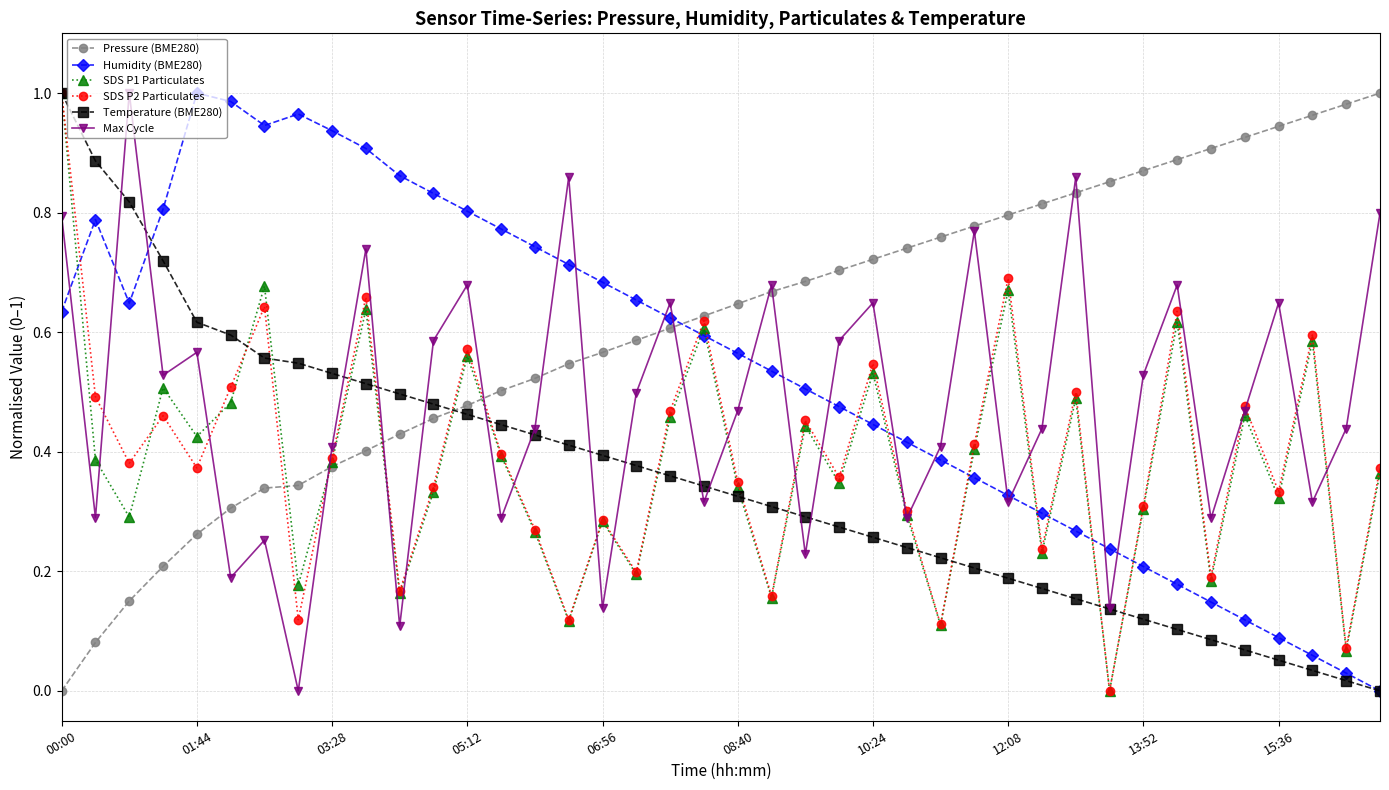

What are all the series names shown in the legend?

Pressure (BME280), Humidity (BME280), SDS P1 Particulates, SDS P2 Particulates, Temperature (BME280), Max Cycle